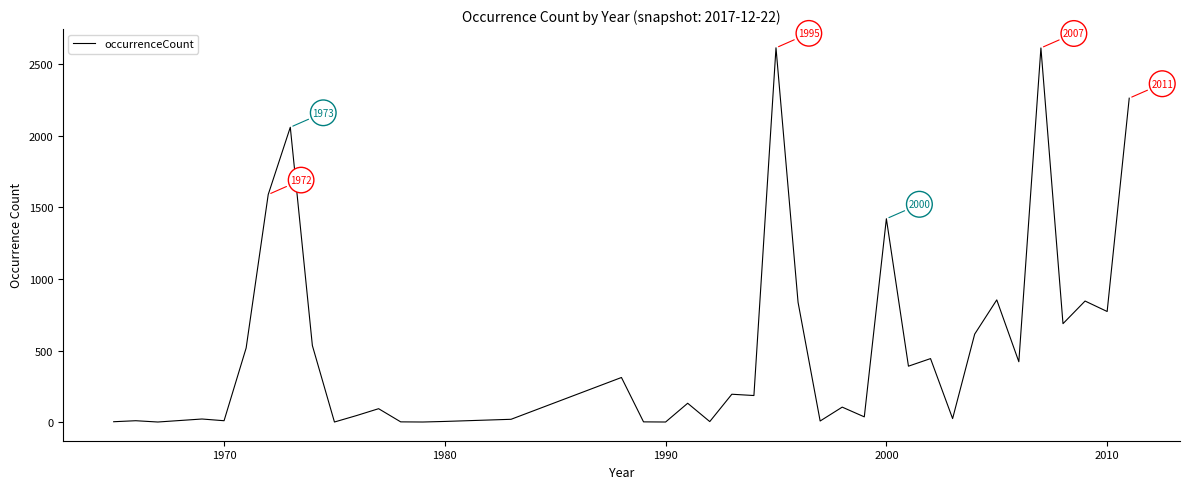

Does the chart display data point markers on the line(s)?

No